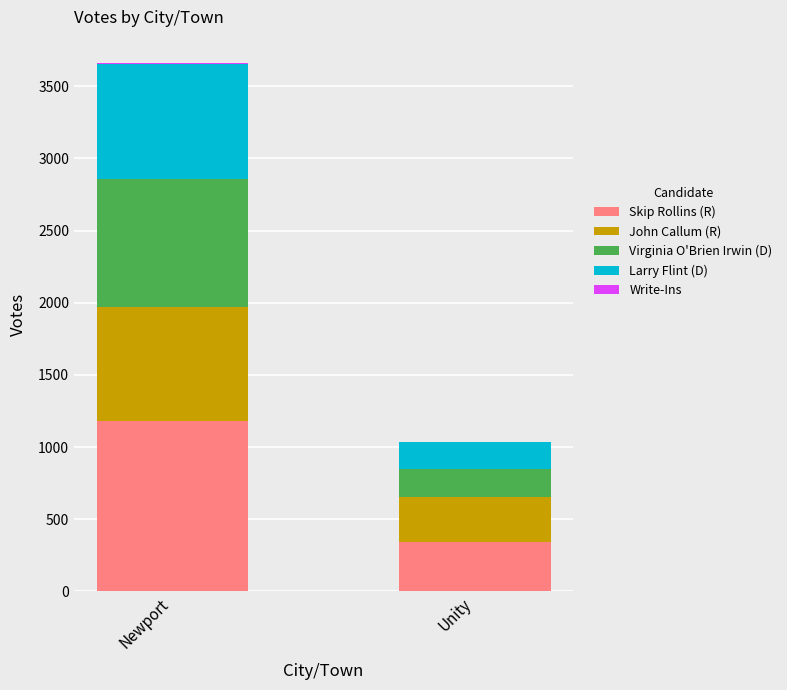

The Skip Rollins (R) series shows 340 at Unity. True or false?

True